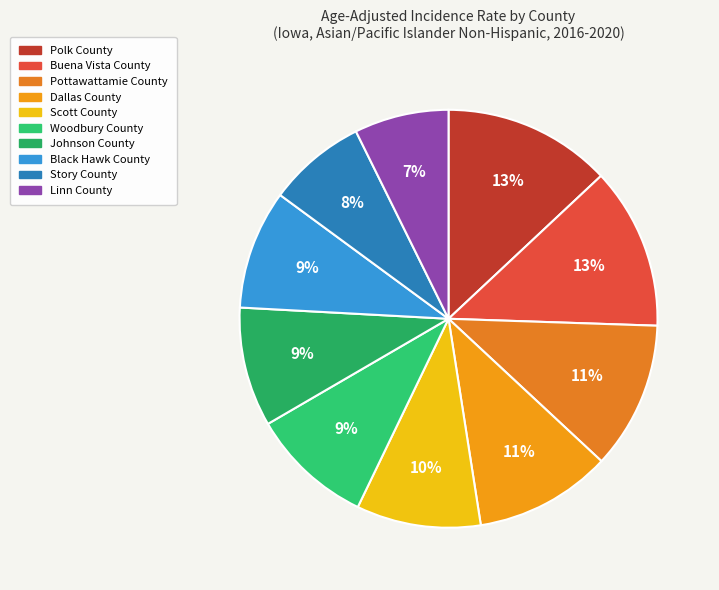

To the nearest percent, what percentage of the pie is Pottawattamie County?

11%